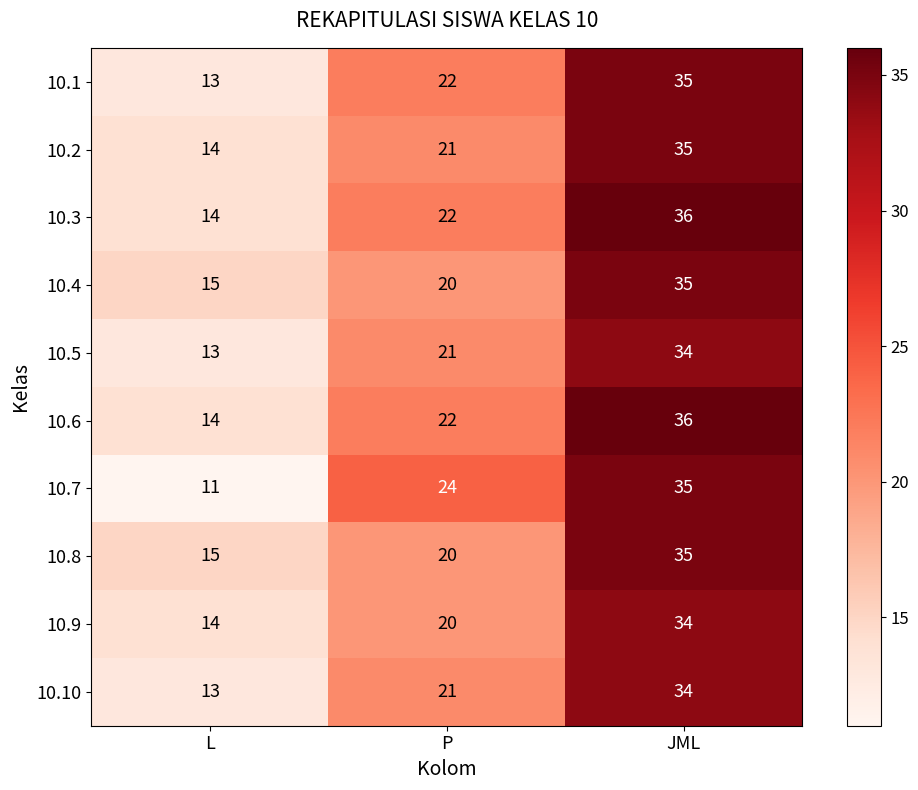

Read the 10.3 value at L.

14